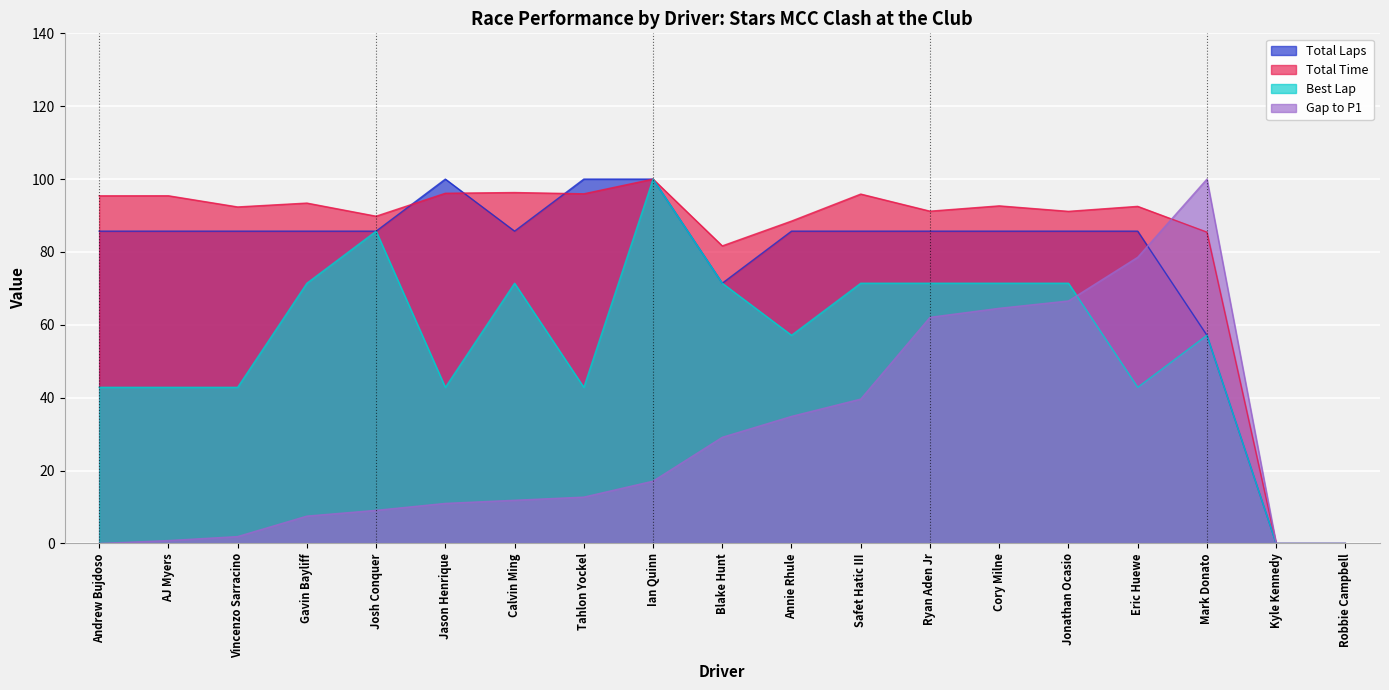

True or false: Total Laps has a value of 31.7 at AJ Myers.

False